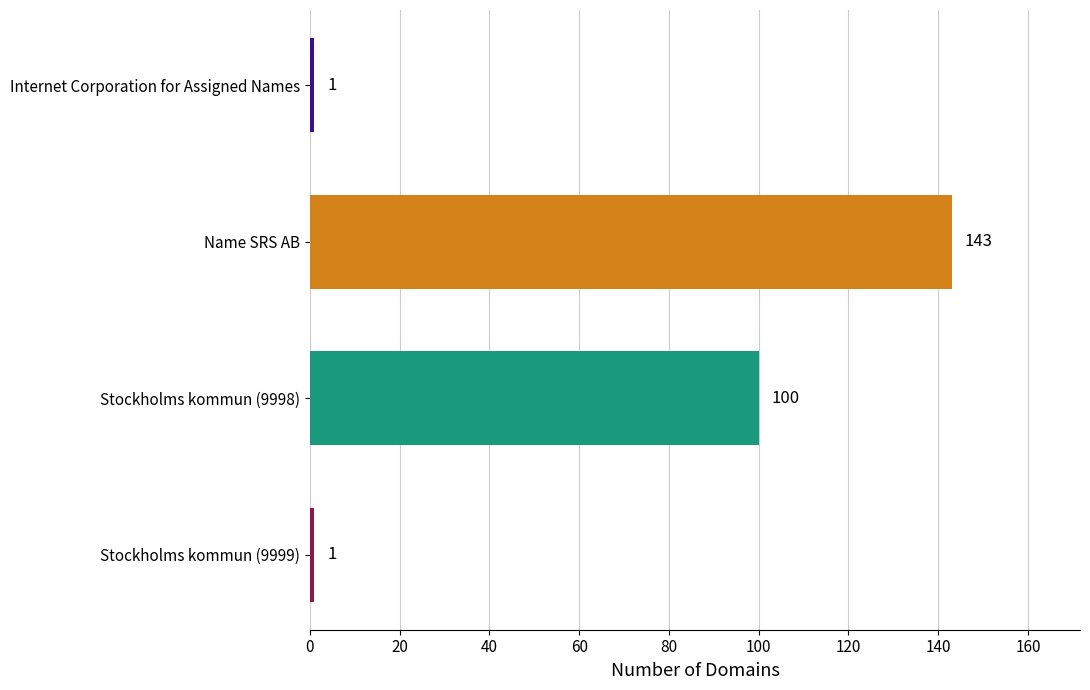

Reading top to bottom, list all the values displayed in this chart.

1	143	100	1